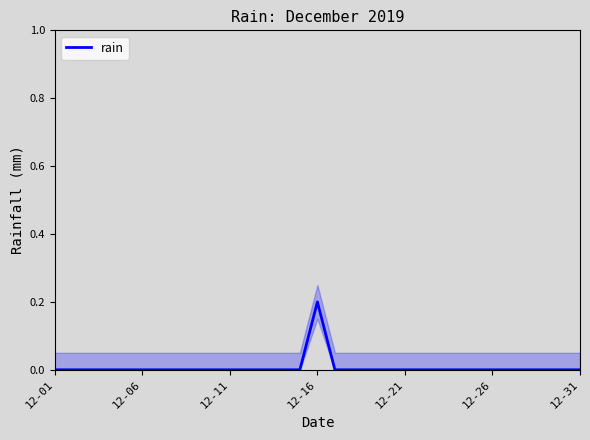

Which category has the lowest value across all series?

12-01